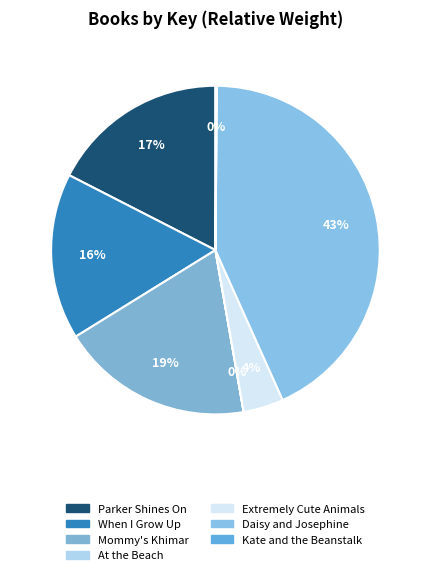

Count the number of slices in the pie.

7